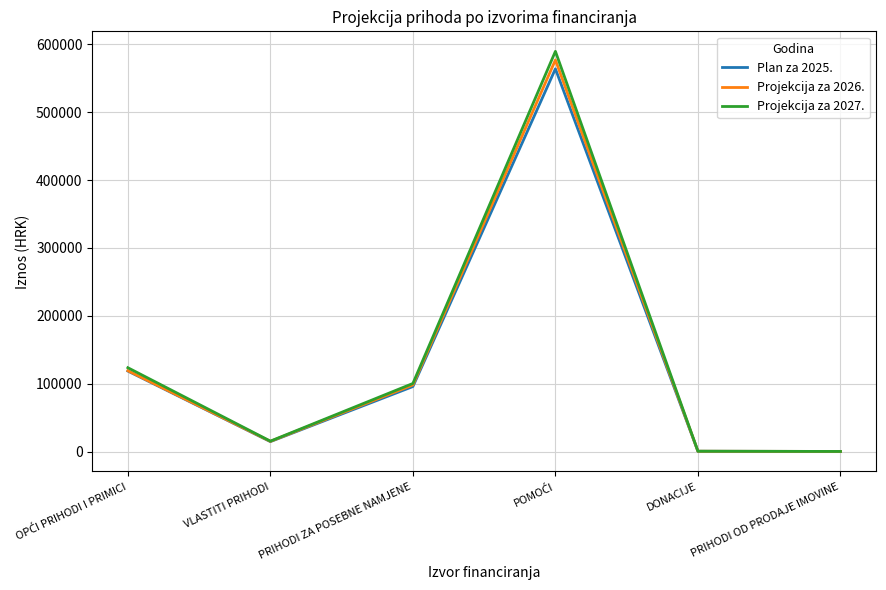

True or false: Projekcija za 2027. has a value of 100379 at PRIHODI ZA POSEBNE NAMJENE.

True